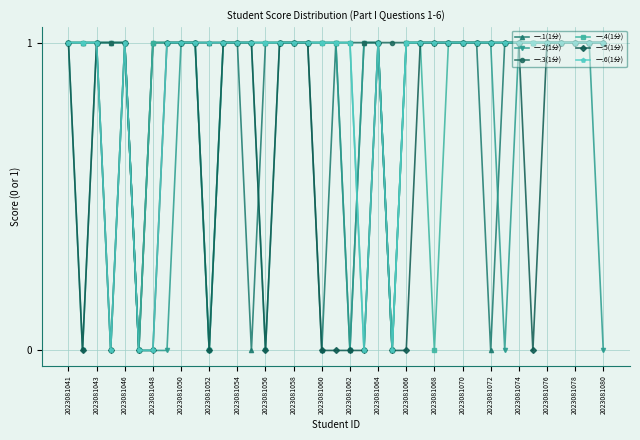

How many categories are shown in the chart?

39